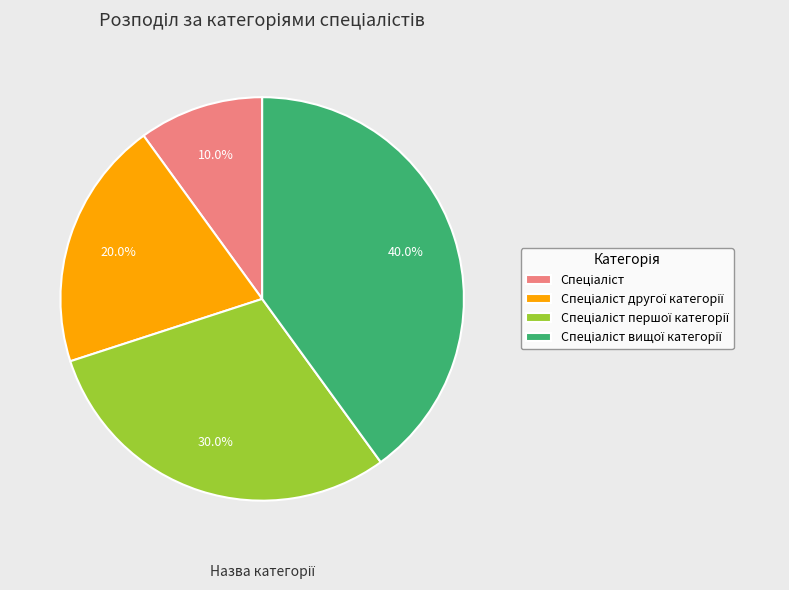

Is there a majority slice in this chart?

No